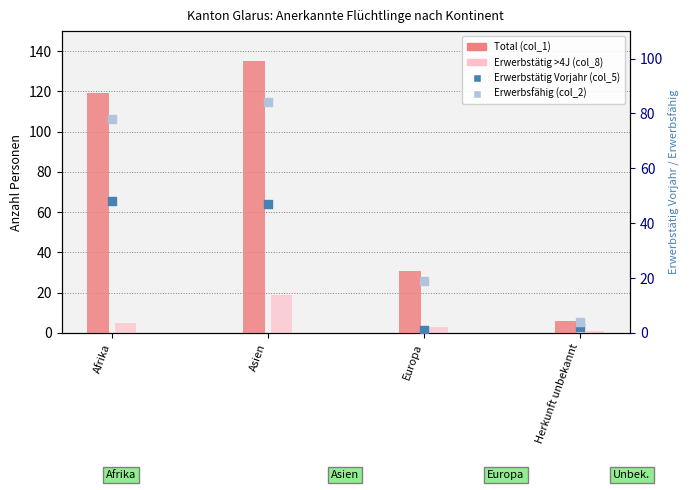

Which series has the largest total across all categories?

Total (col_1)